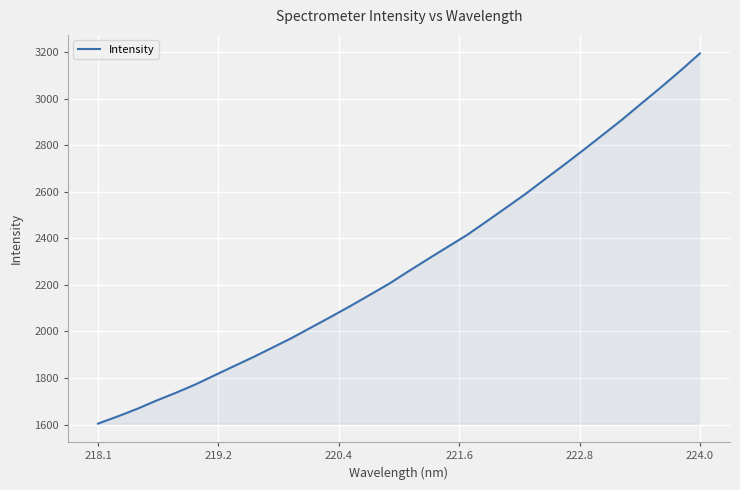

What is the difference between the maximum and minimum values?

1590.8